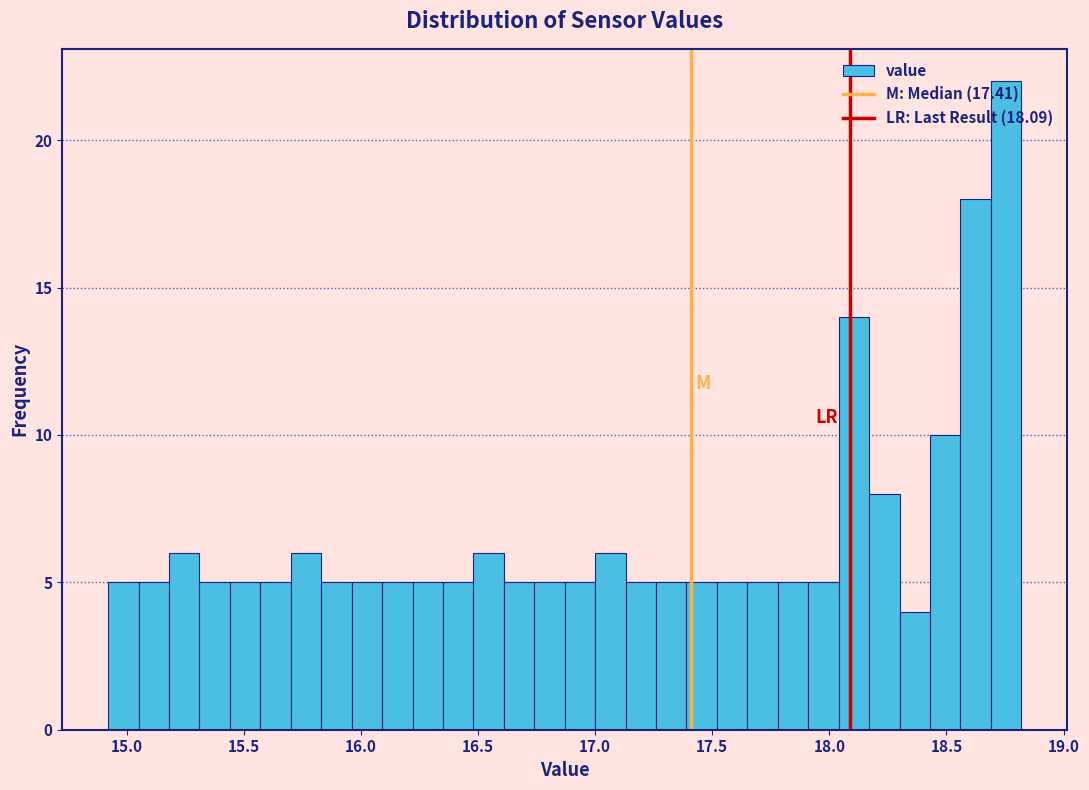

Read against the x-axis, roughly where is the centre of the tallest bar?

18.75